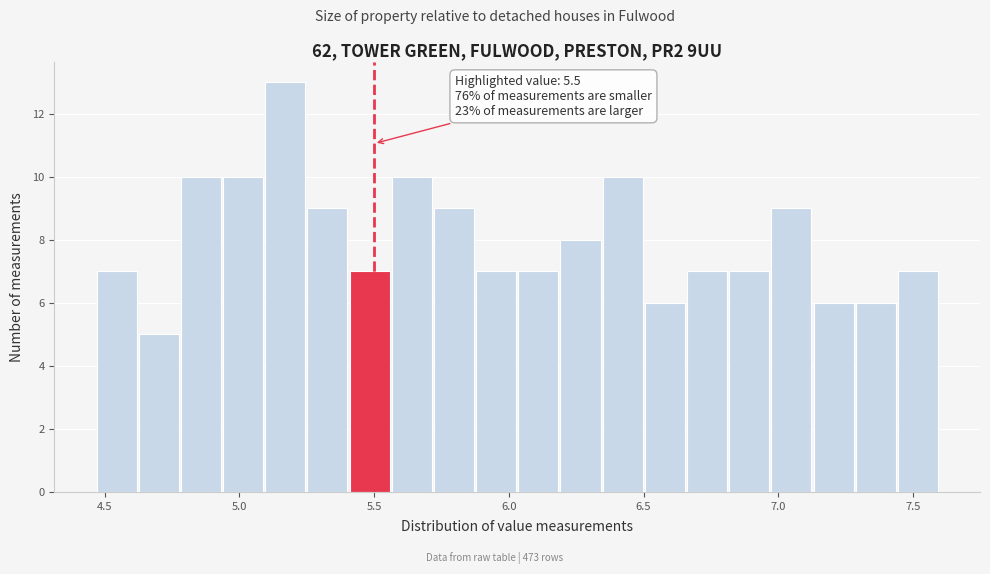

Around what value on the x-axis is the tallest bar? Give the approximate position of its centre, as read against the axis.

5.15